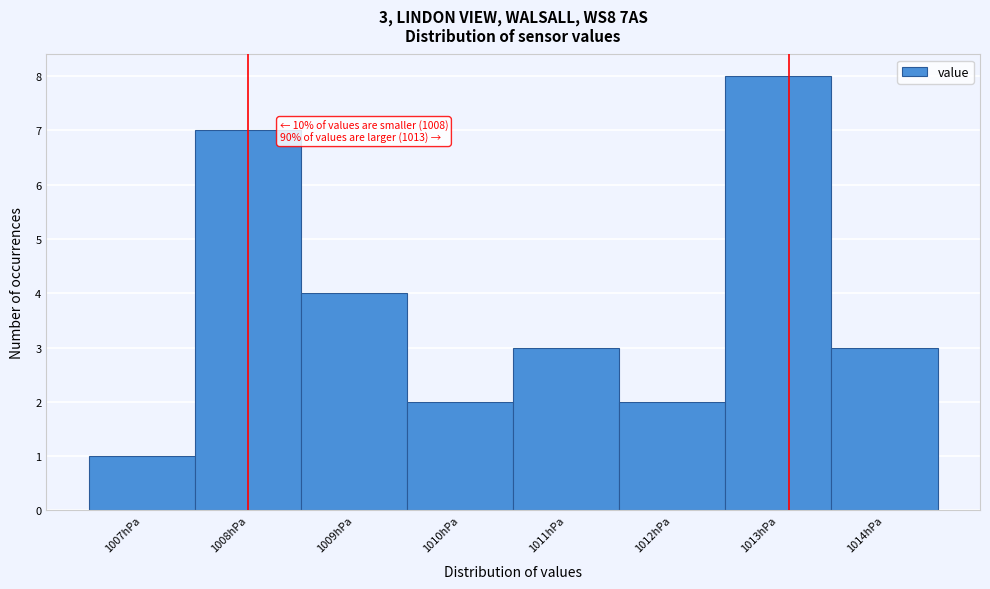

Over which range of the x-axis is the bar tallest?

1012.5 to 1013.5